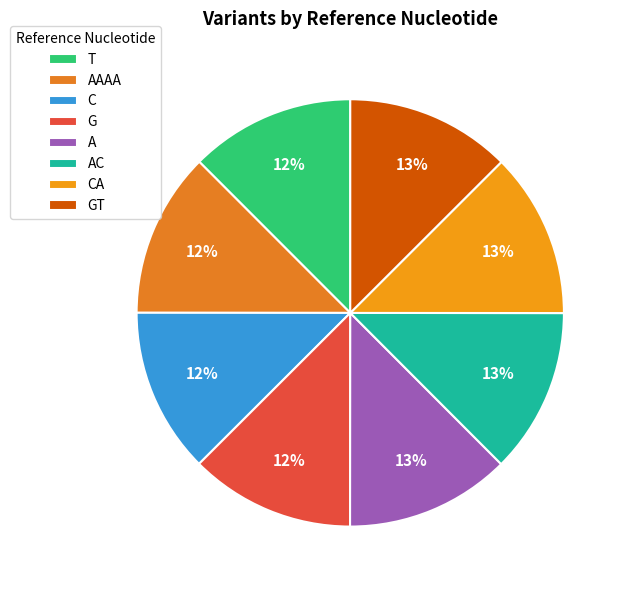

Is there any slice that represents more than half of the pie?

No